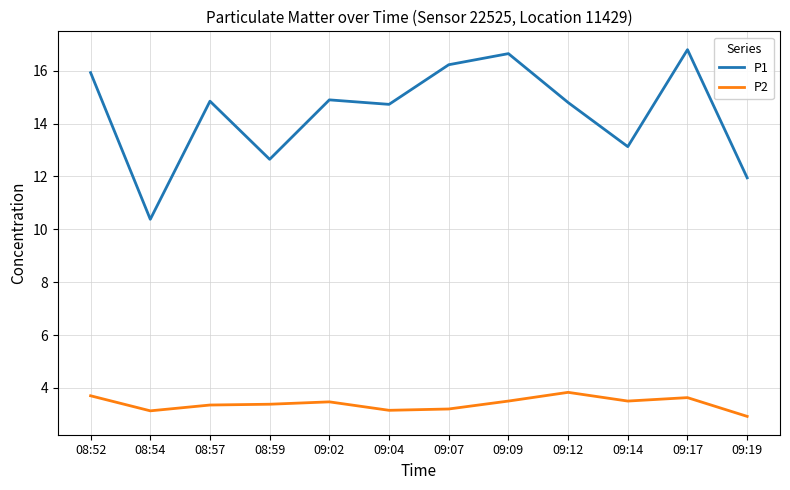

True or false: P1 and P2 intersect in this chart.

False